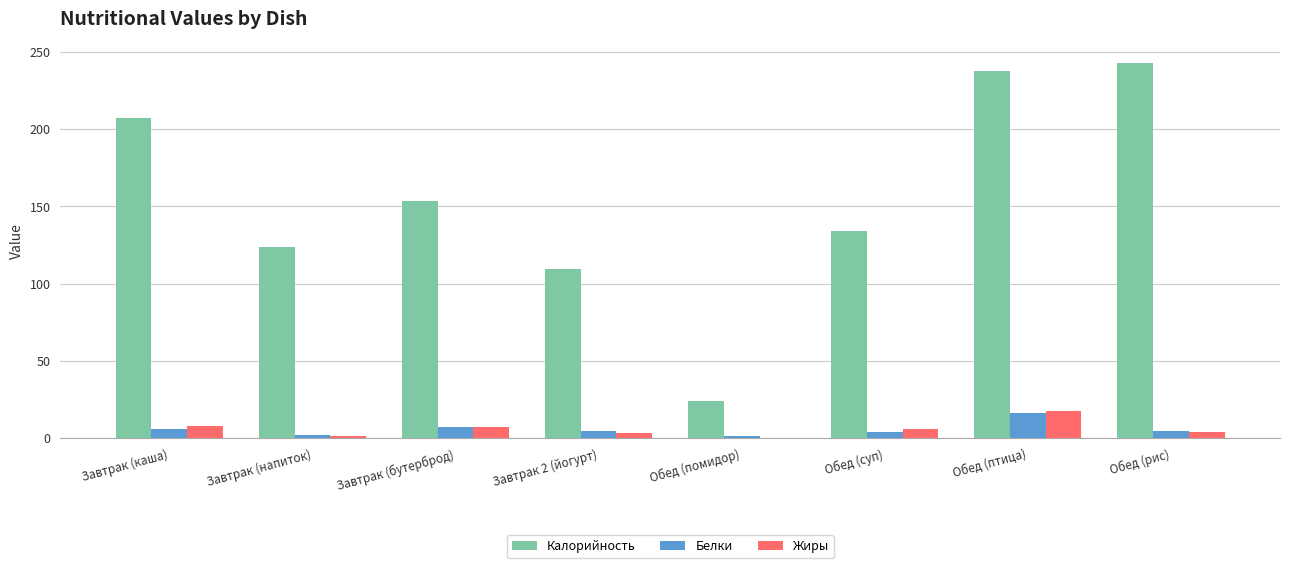

The Калорийность series shows 123.5 at Завтрак (напиток). True or false?

True